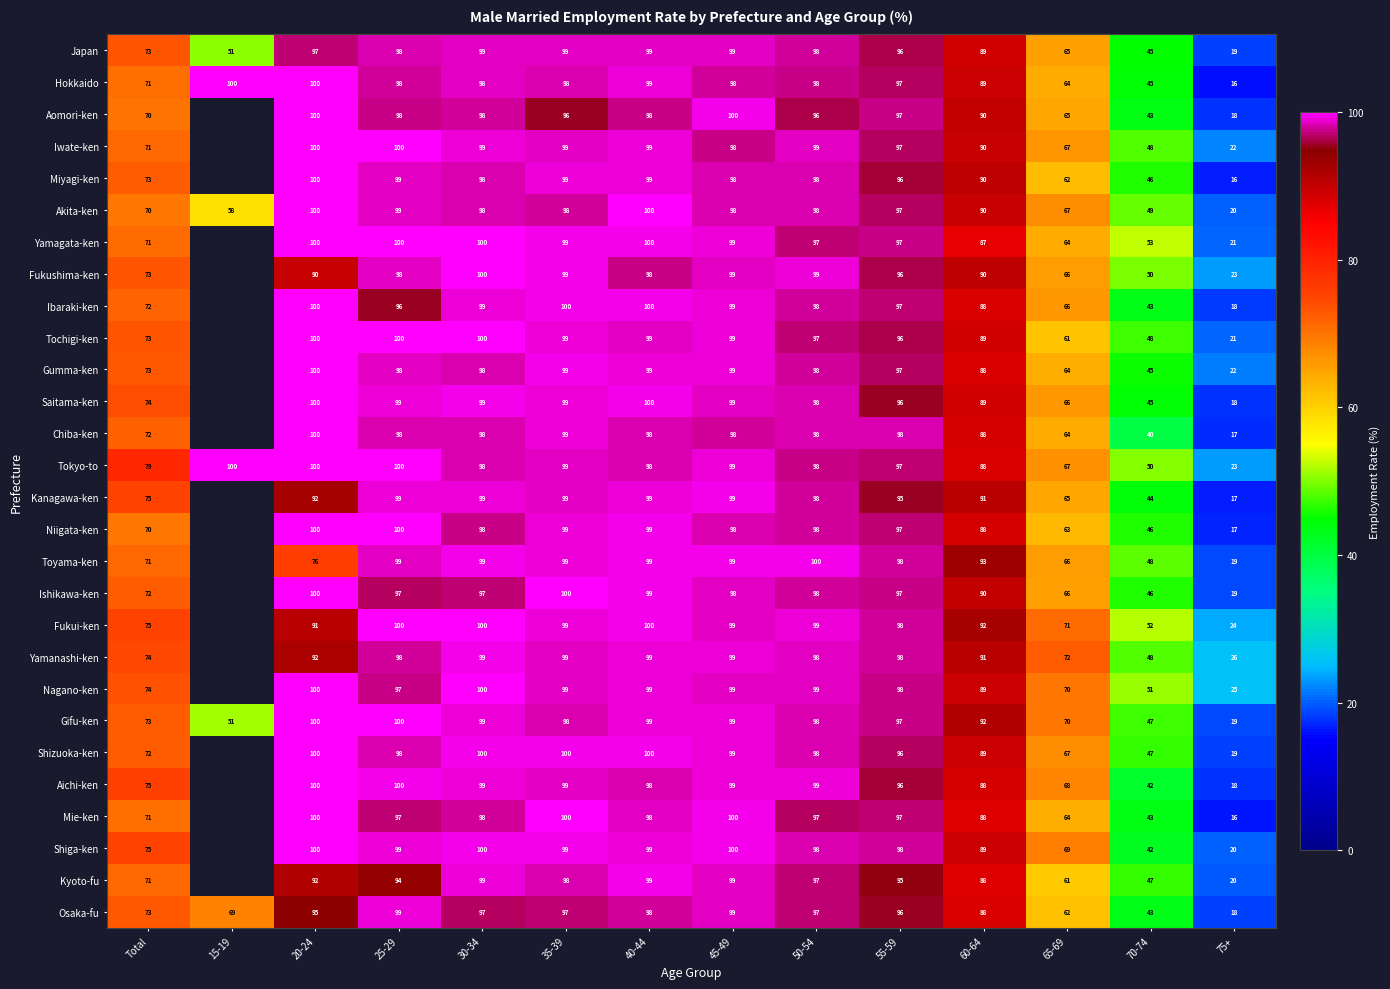

Is the value of Aichi-ken at 65-69 greater than the value of Osaka-fu at 20-24?

No